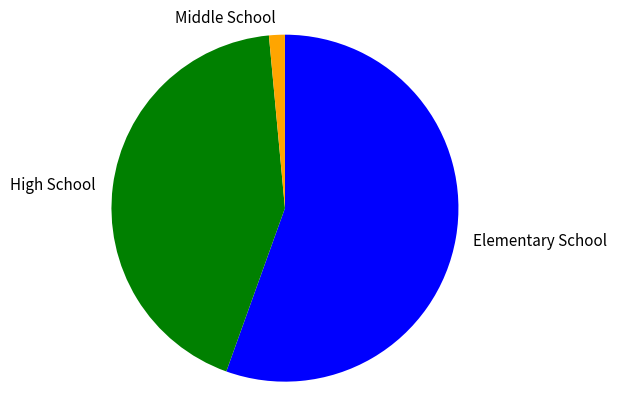

How many slices are in this pie chart?

3